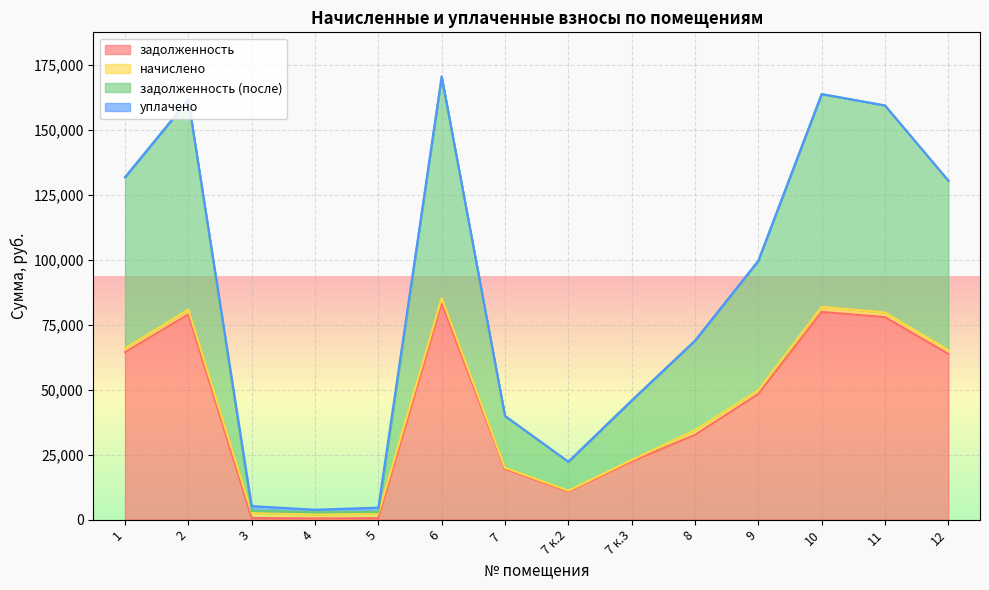

Which has a higher value, 2 or 3?

2